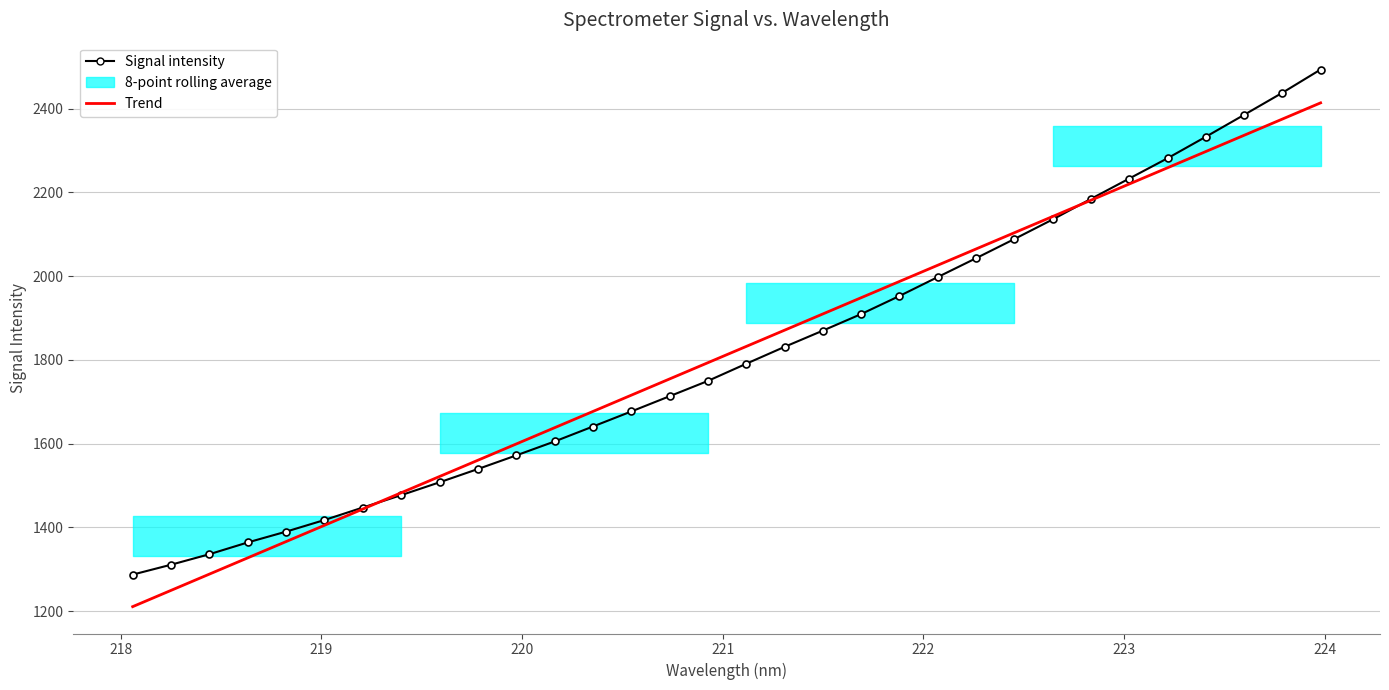

What is the minimum value shown in the chart?

1210.7